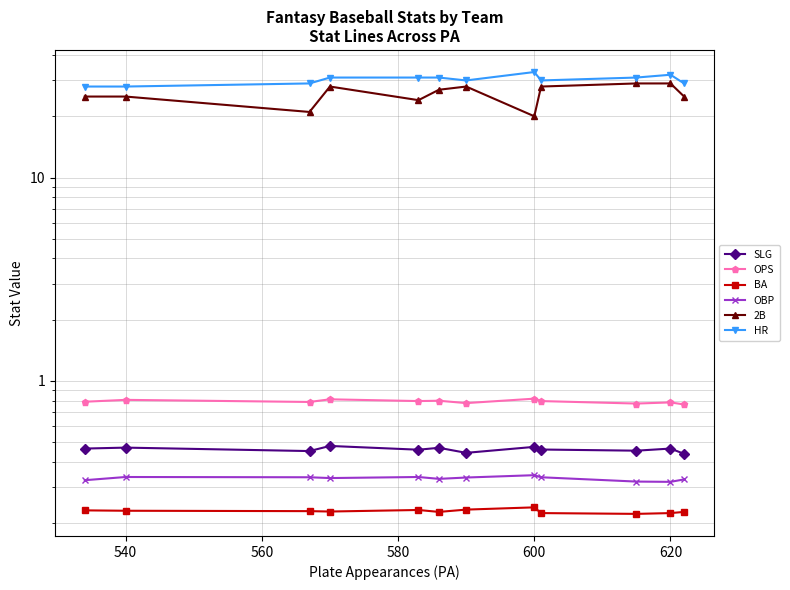

What is the smallest value displayed?

0.2